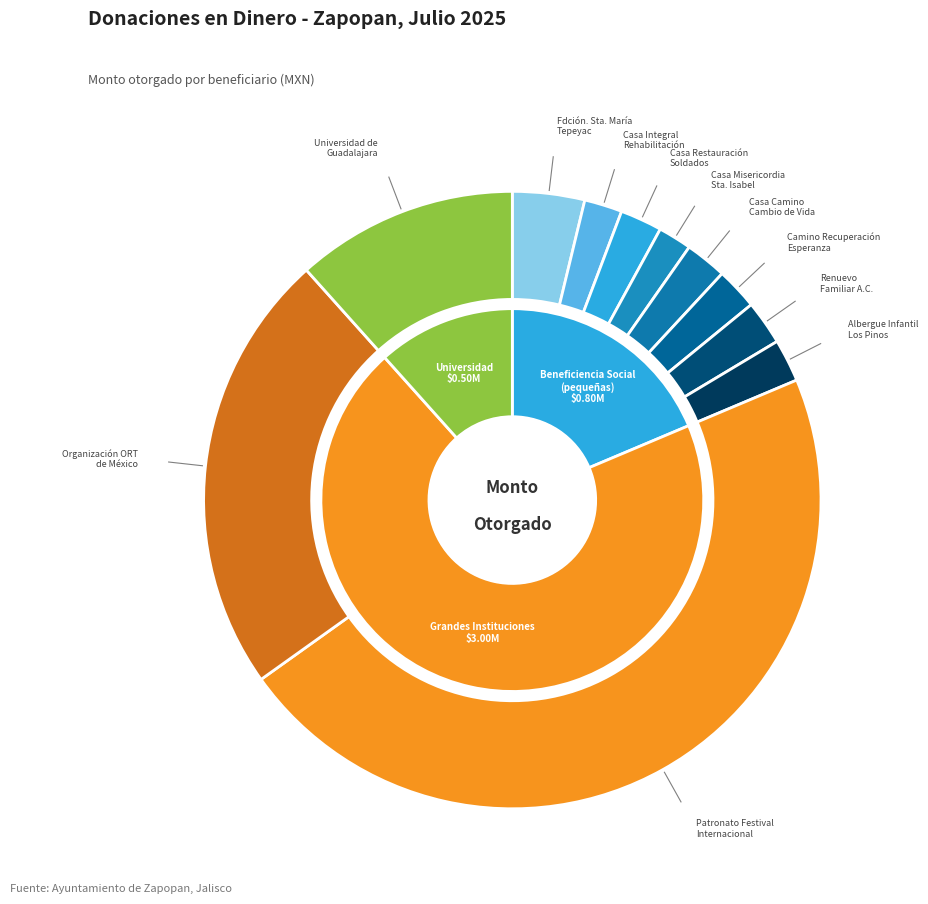

Is there a majority slice in this chart?

No